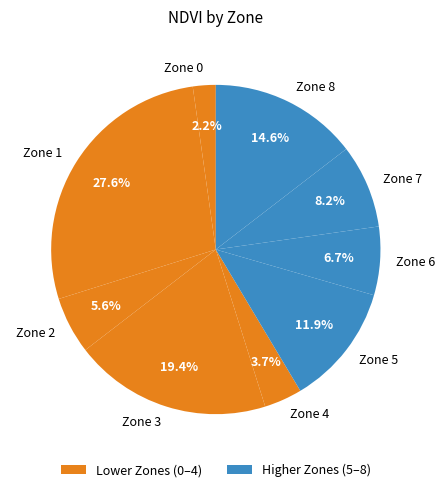

Which category has the biggest portion of the pie?

Zone 1